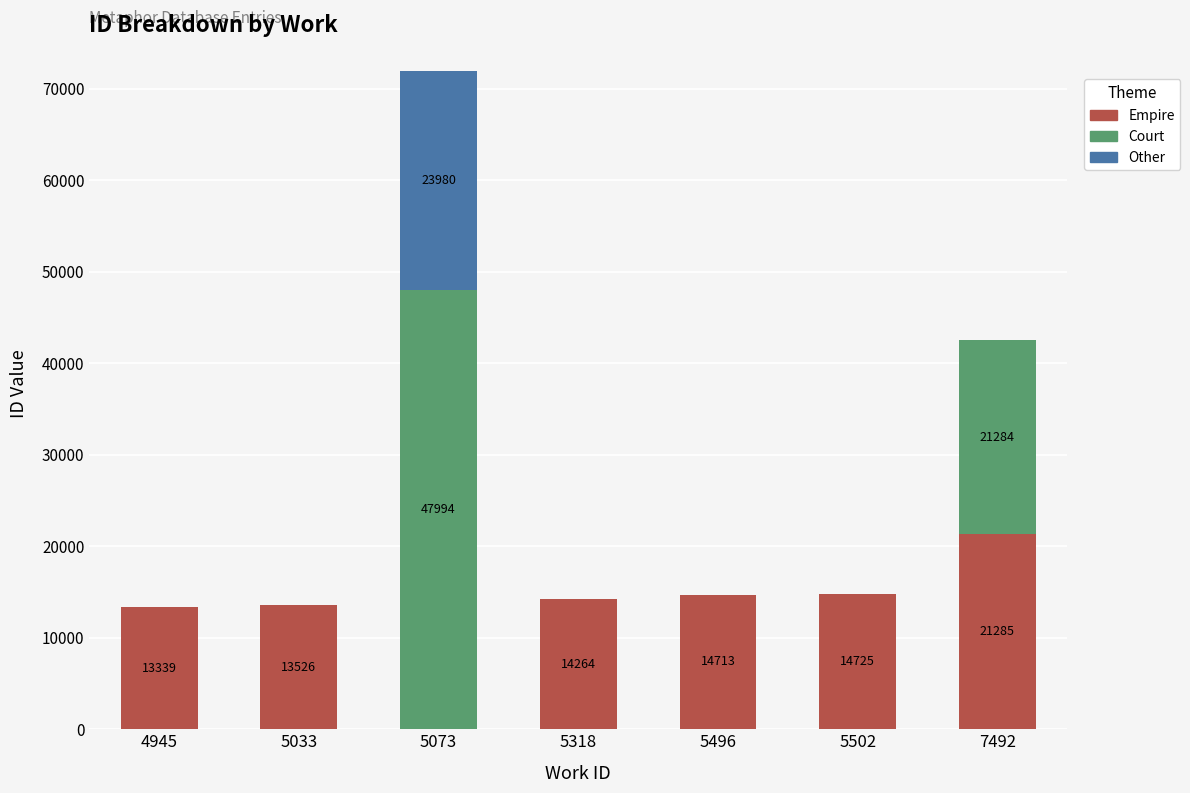

Is it true that Empire equals 8391 at 4945?

False